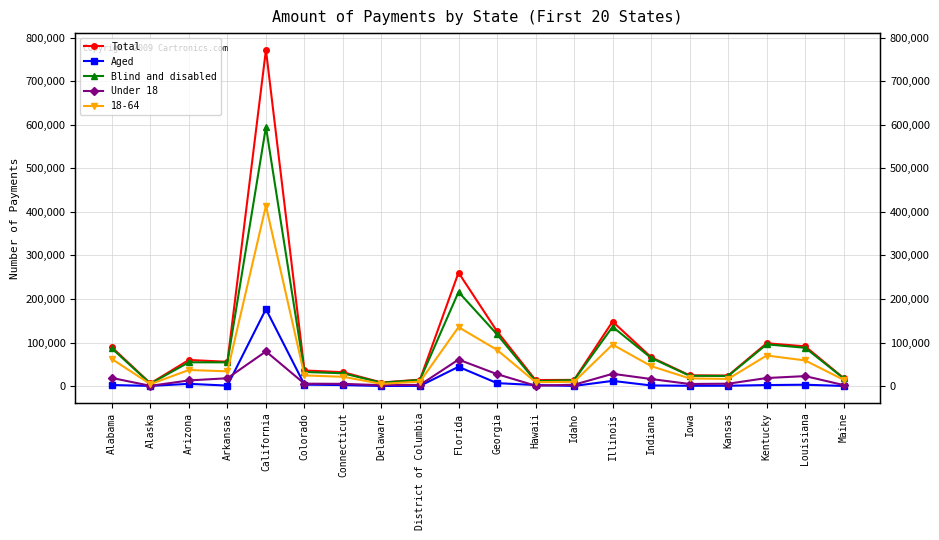

What is the difference between the highest and lowest values at Illinois?

136172